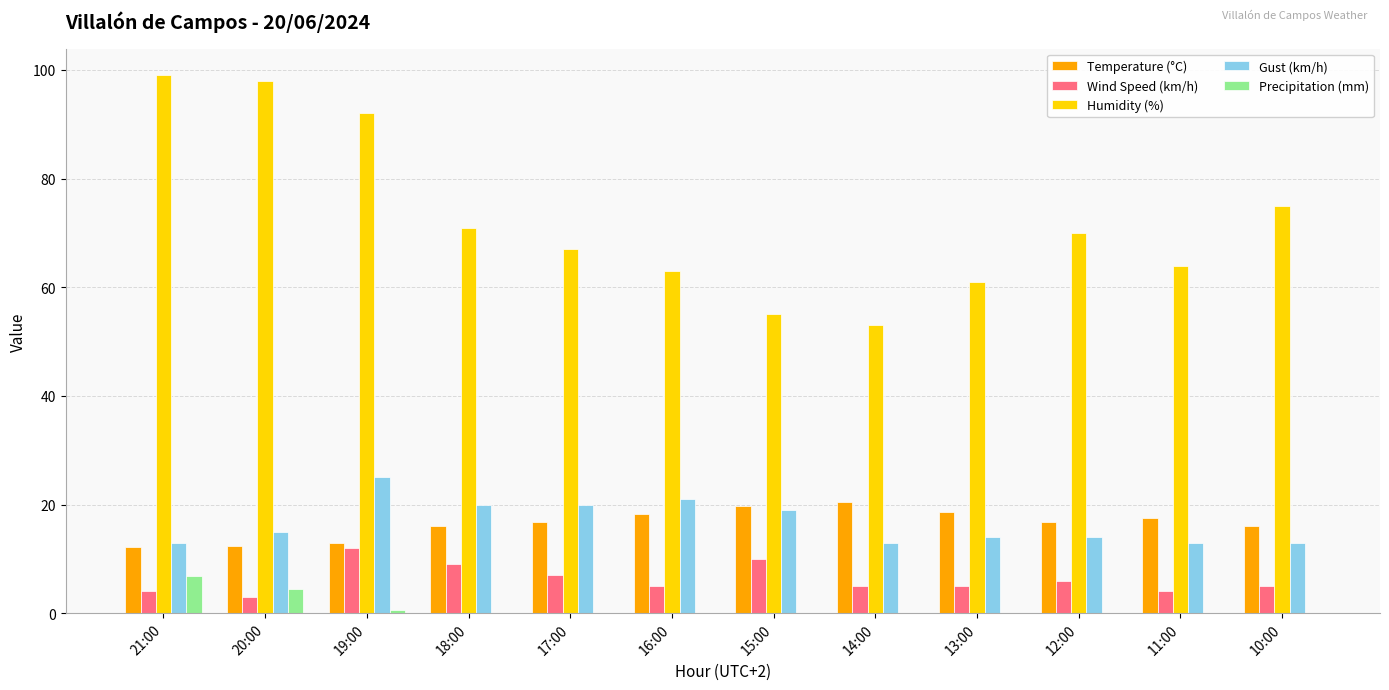

True or false: Humidity (%) has a value of 63.0 at 16:00.

True